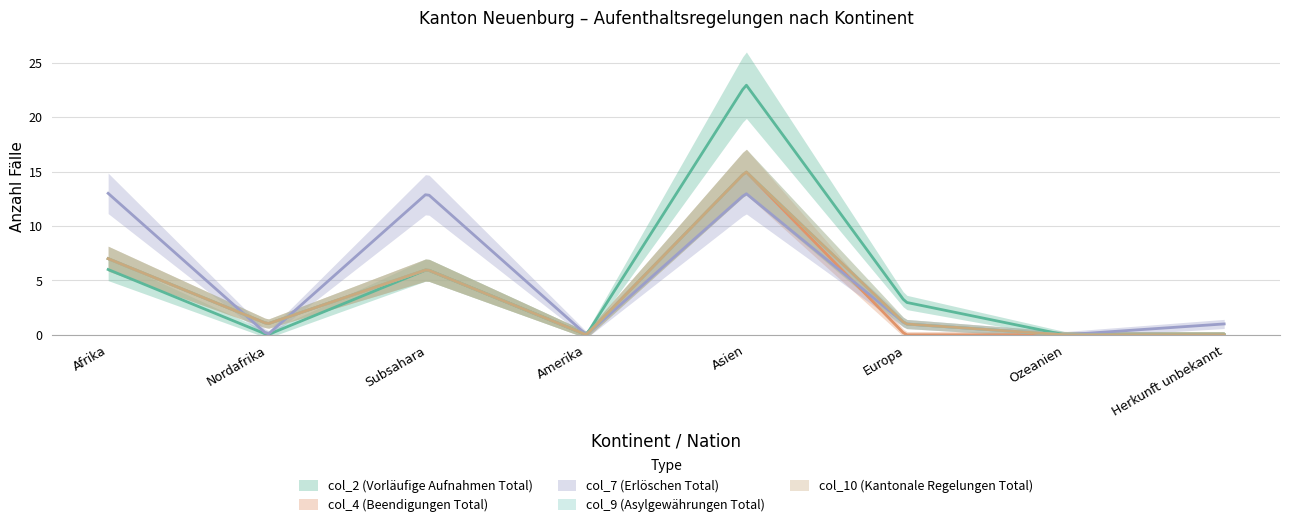

True or false: col_9 (Asylgewährungen Total) and col_2 (Vorläufige Aufnahmen Total) intersect in this chart.

False